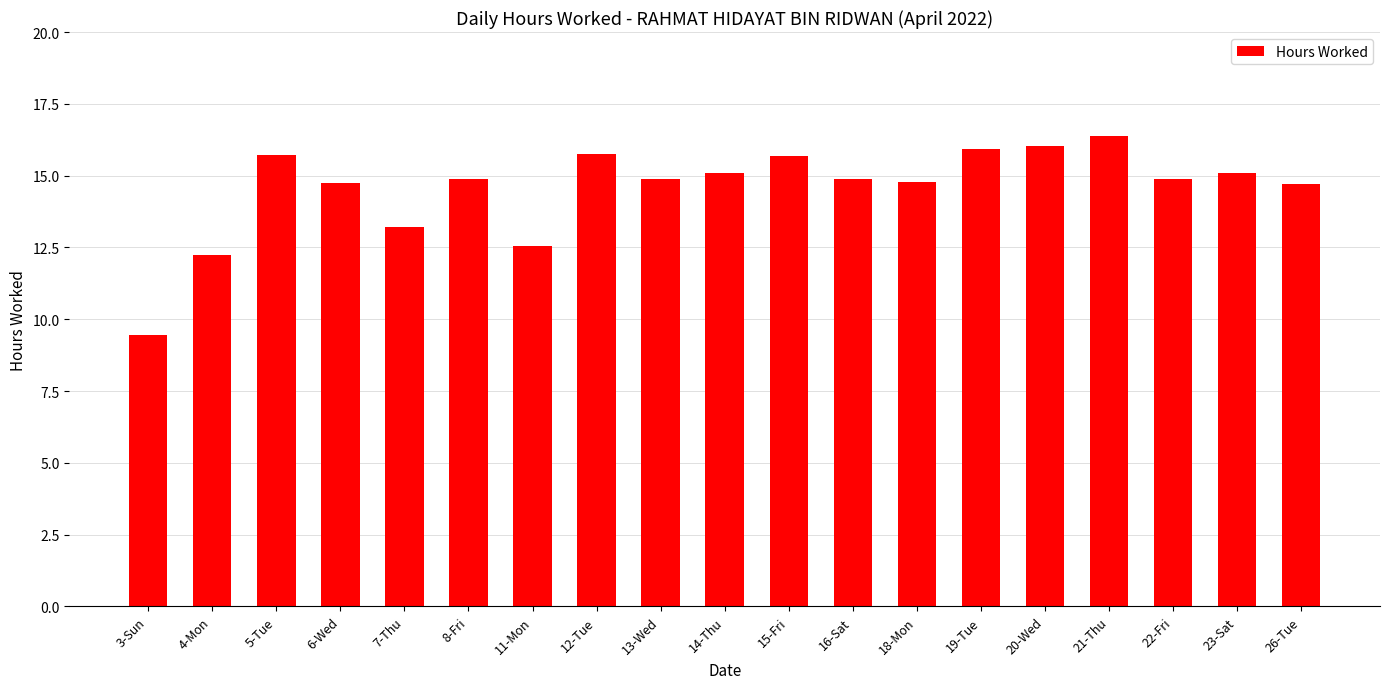

Which label corresponds to the smallest value in the chart?

3-Sun